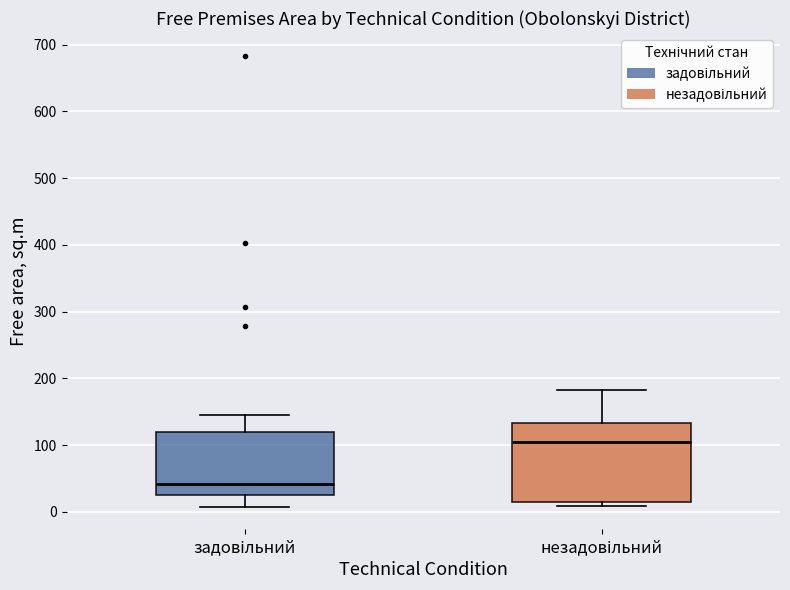

Which box has the highest median line?

незадовільний